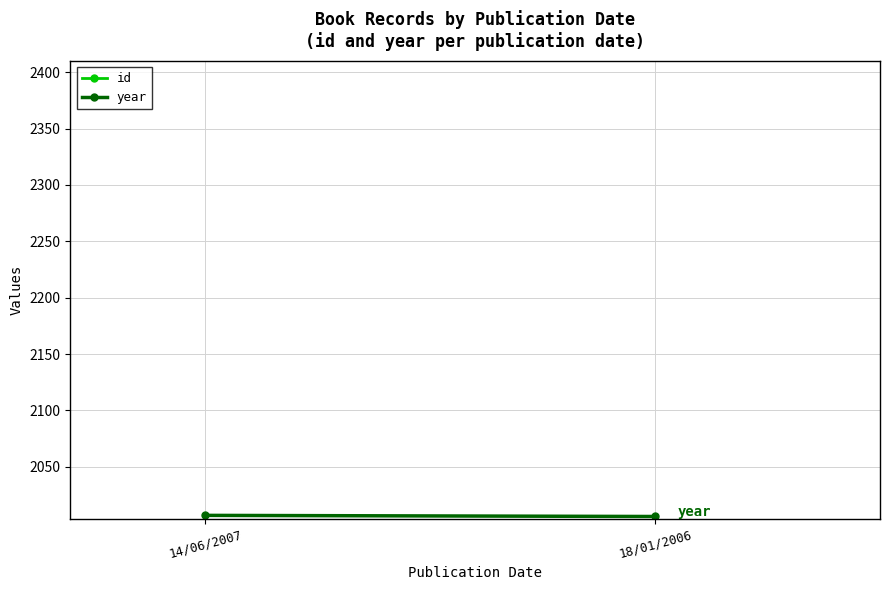

Reading right to left, transcribe all the data shown in this chart.

id: 374	385
year: 2006	2007